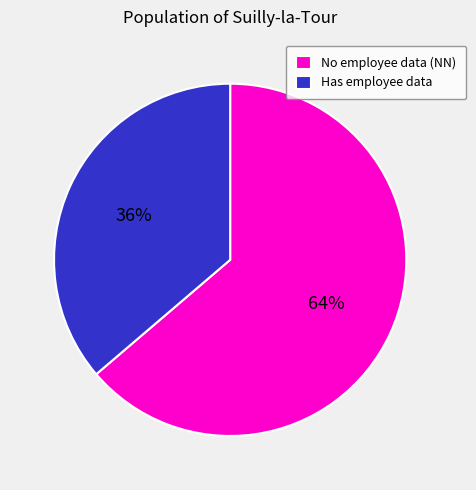

The Has employee data slice represents 28% of the pie. True or false?

False